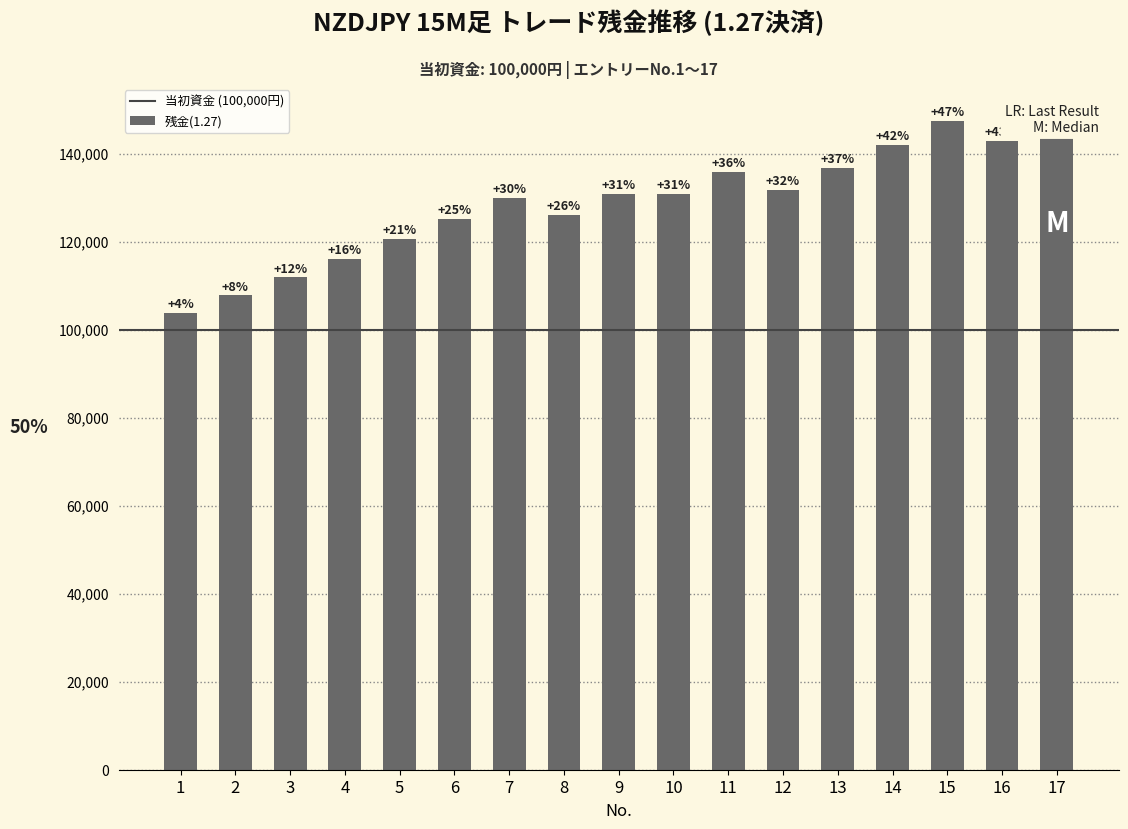

Where is the data nearest to the value 126103?

8